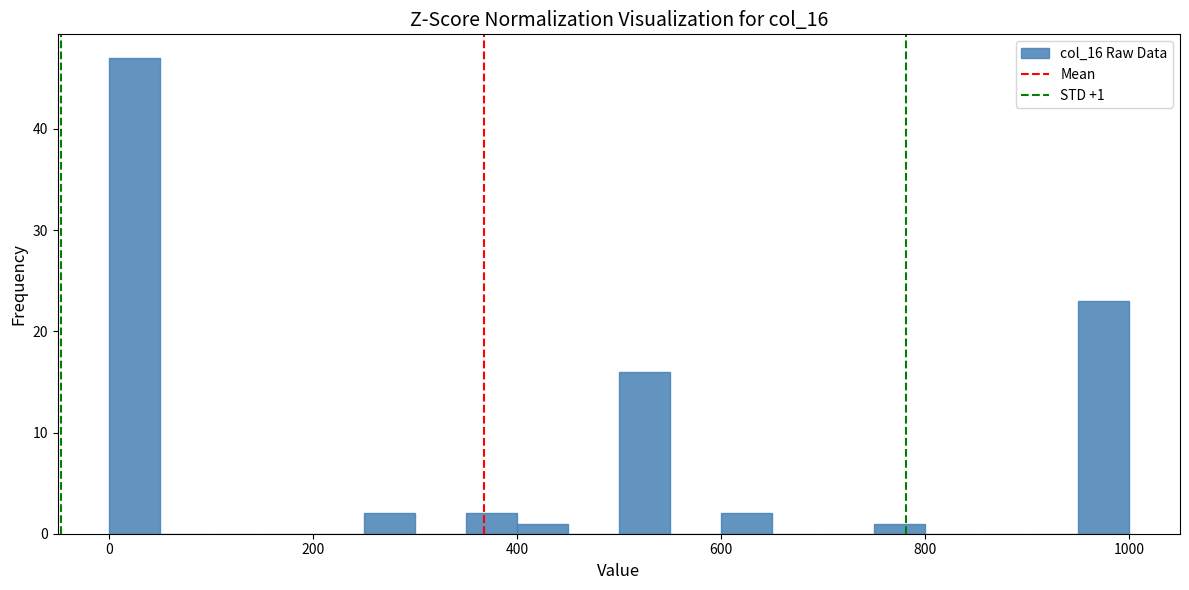

Read against the x-axis, roughly where is the centre of the tallest bar?

20